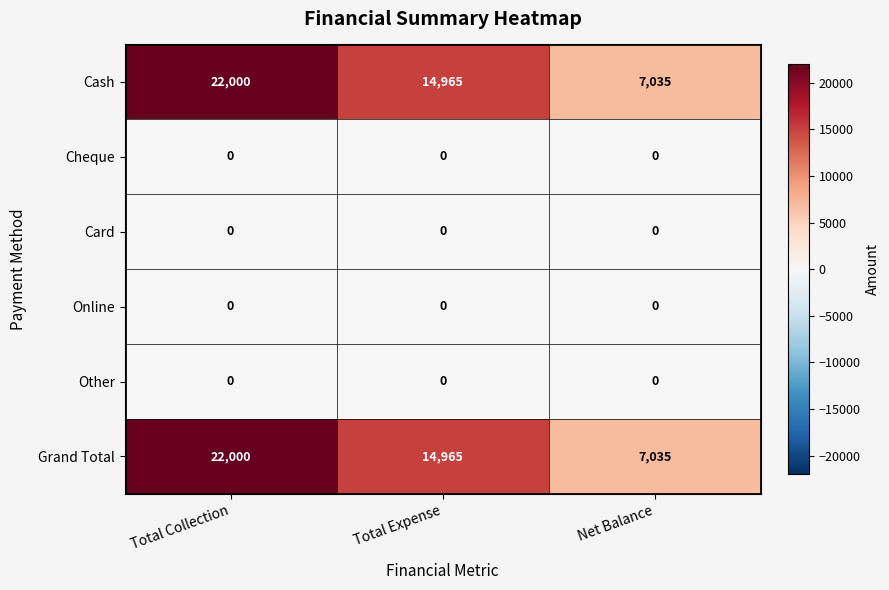

Reading left to right, what are all the values shown in this chart?

Cash: 22000	14965	7035
Cheque: 0	0	0
Card: 0	0	0
Online: 0	0	0
Other: 0	0	0
Grand Total: 22000	14965	7035